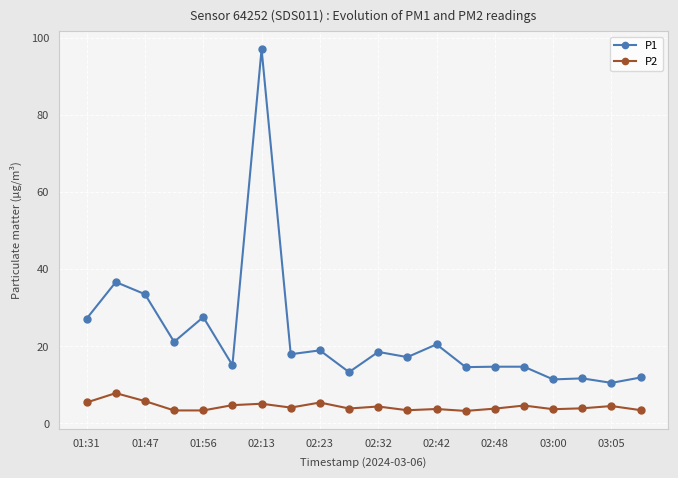

True or false: P1 and P2 cross at least once.

False